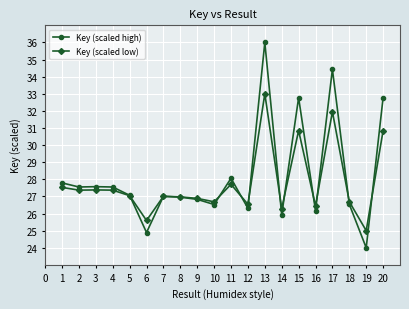

The value of Key (scaled low) at 8 is 12.9. True or false?

False